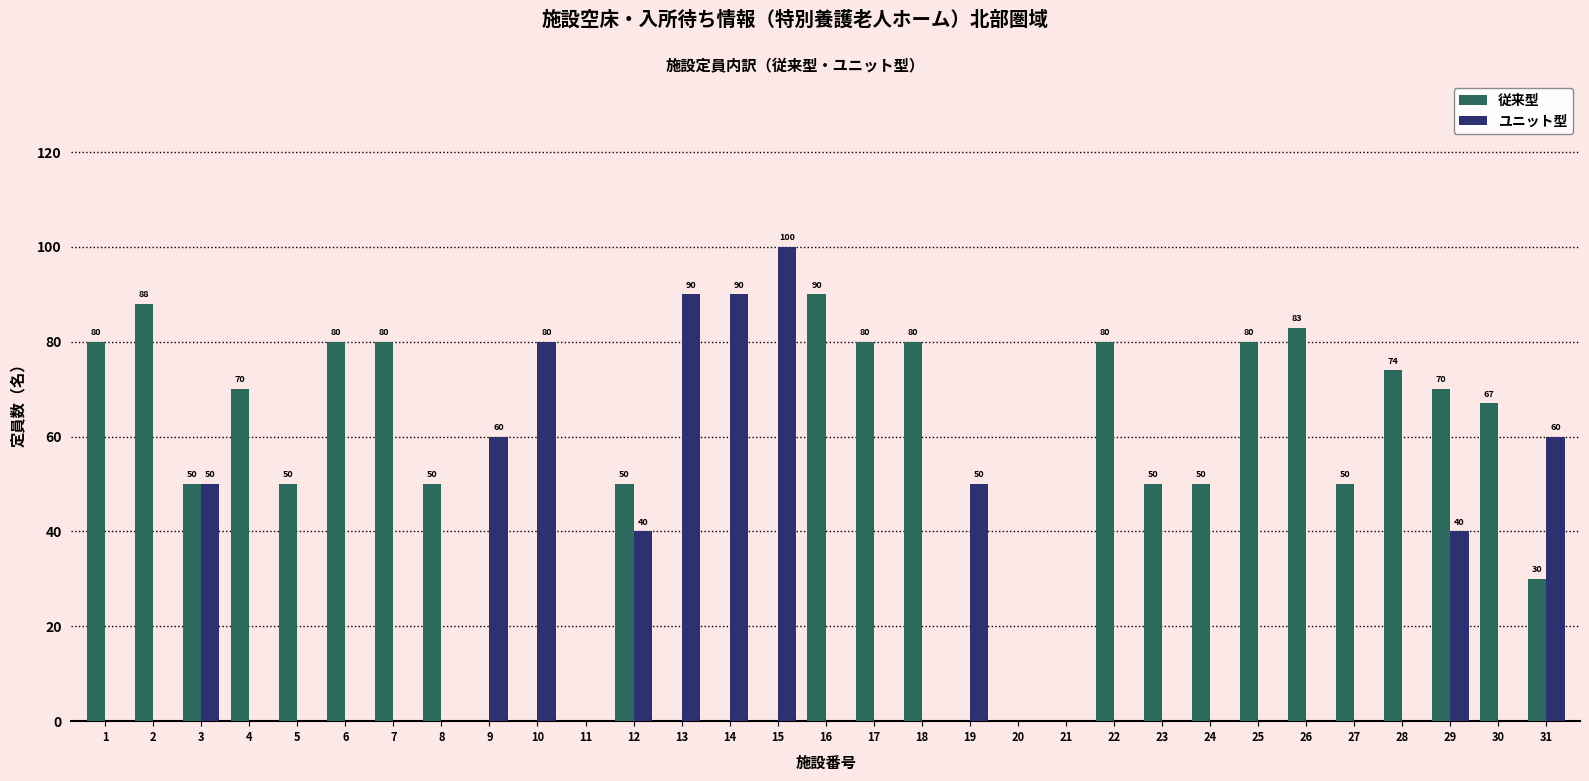

How many values in ユニット型 are above zero?

10